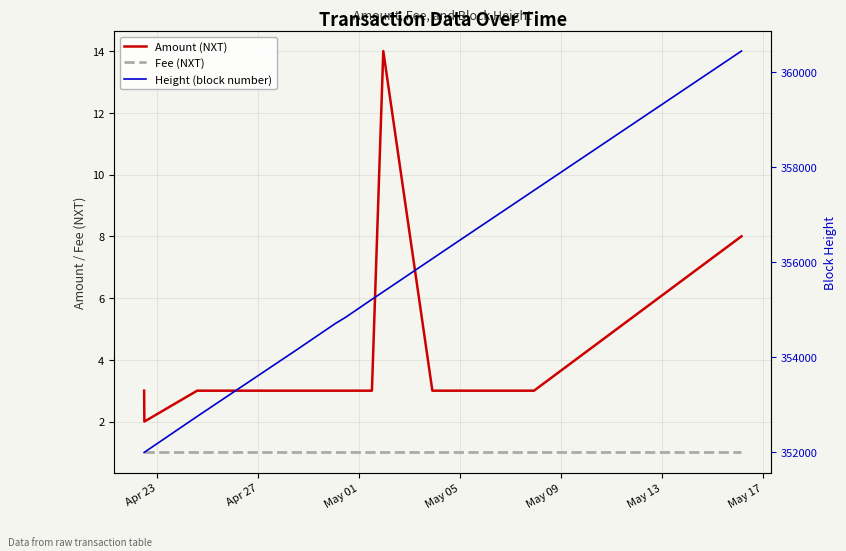

How many lines are shown in the chart?

3